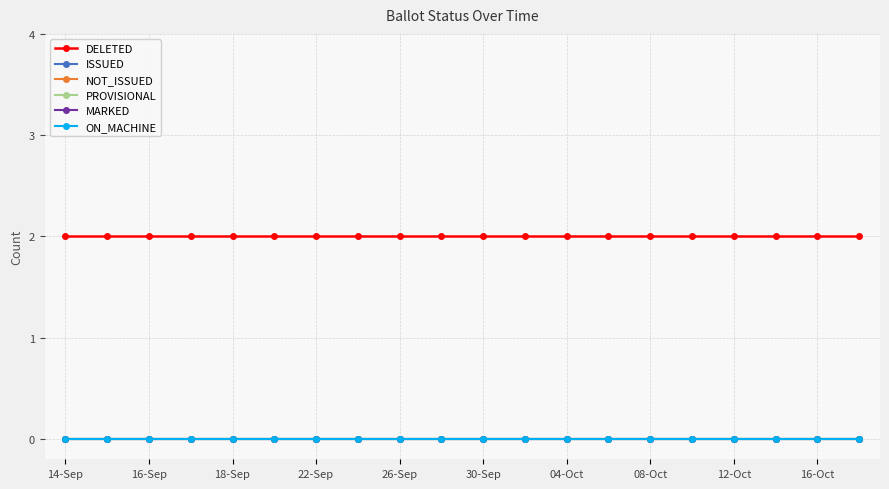

Is this an area chart (filled region under the line)?

No